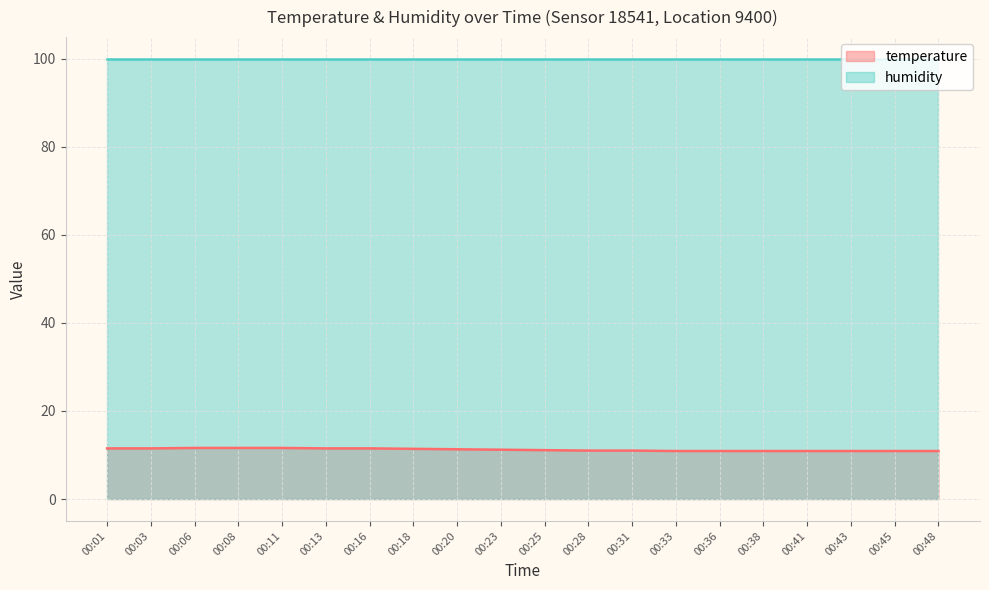

Read the value at 00:23.

11.2